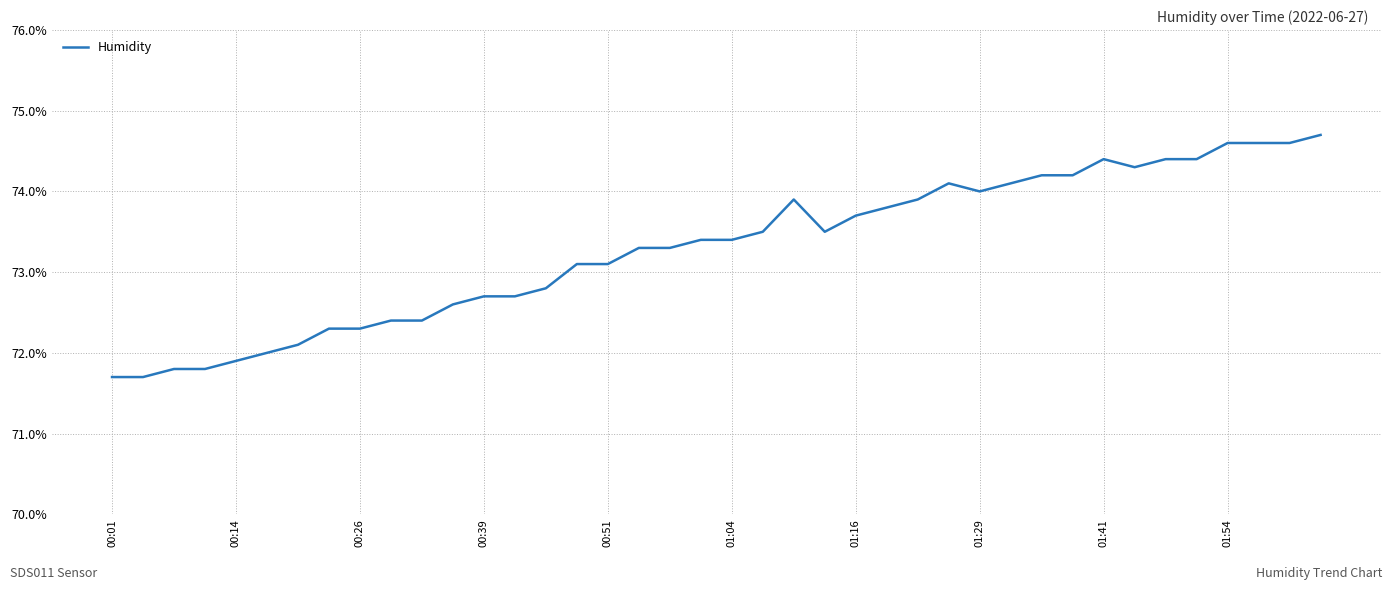

What is the maximum value shown in the chart?

74.7